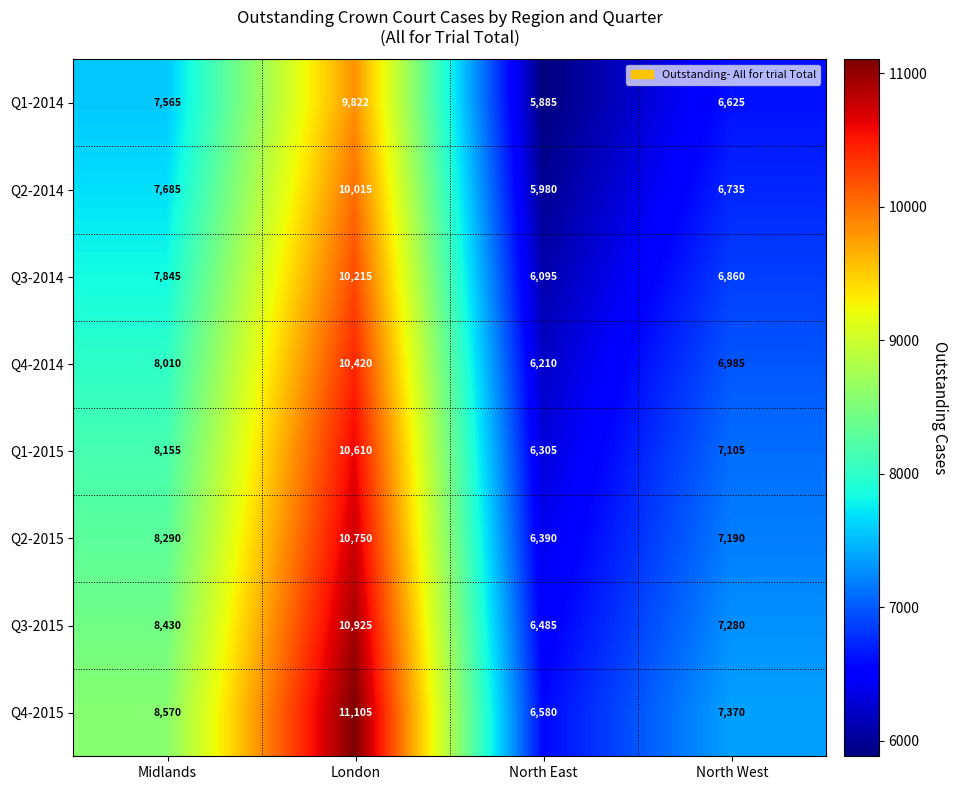

What is the sum of all Q2-2014 values?

30415